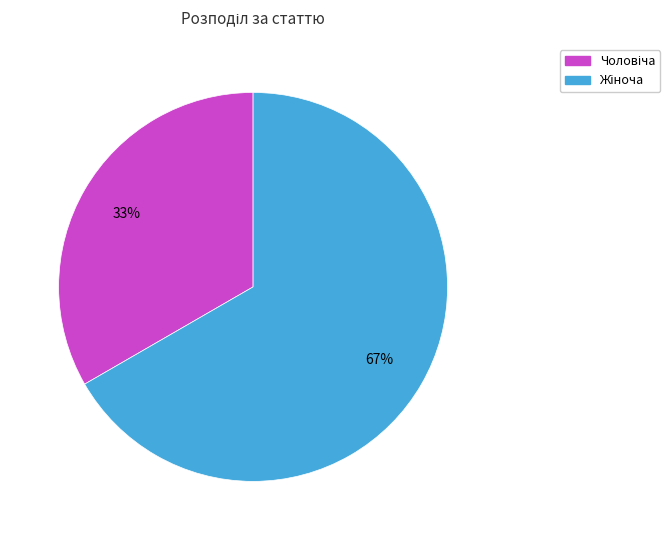

Does any single category account for the majority?

Yes